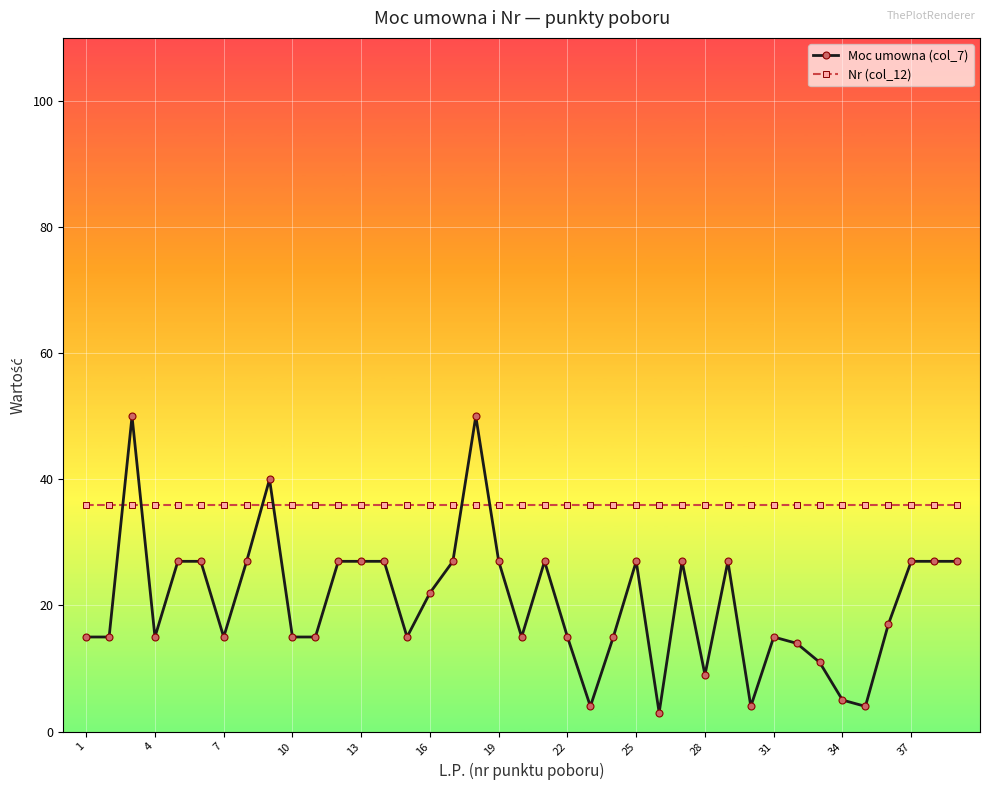

List the series in order of their overall mean, highest first.

Nr (col_12), Moc umowna (col_7)